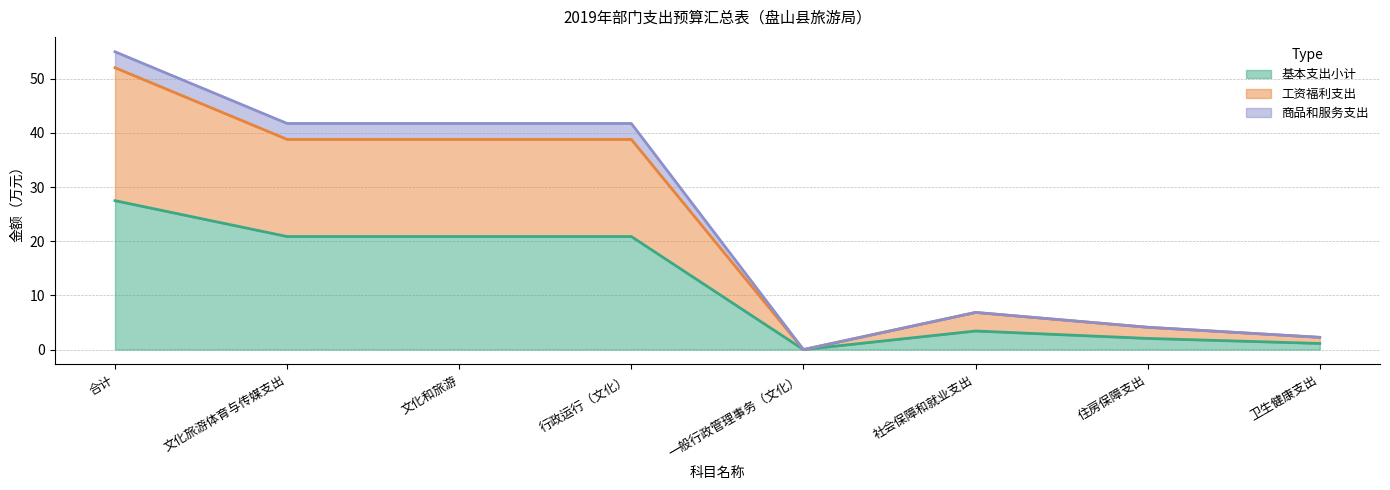

Which category has the highest value in the 基本支出小计 series?

合计